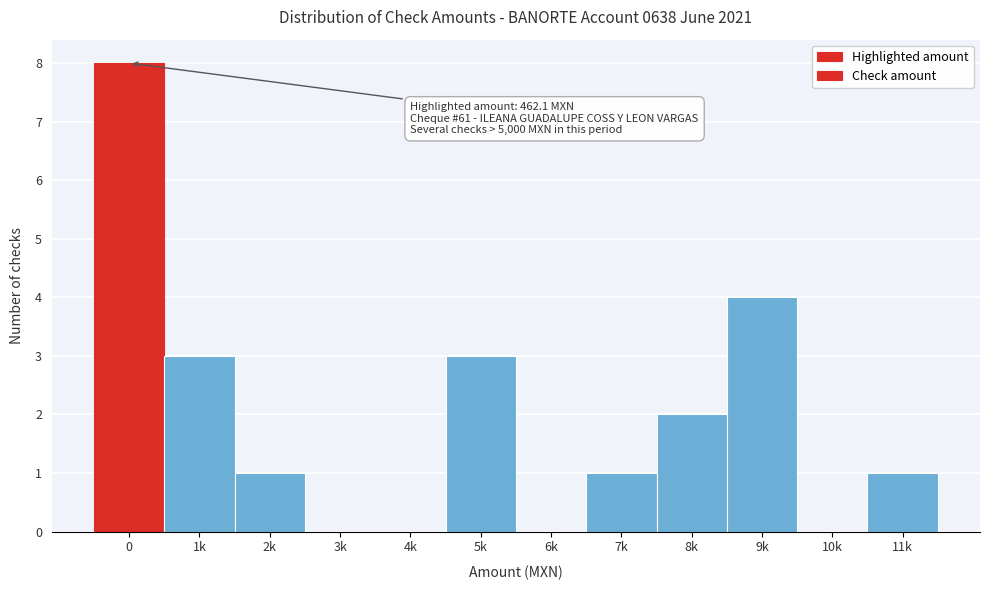

Reading right to left, extract all data points from this chart.

11k=1	10k=0	9k=4	8k=2	7k=1	6k=0	5k=3	4k=0	3k=0	2k=1	1k=3	0=8